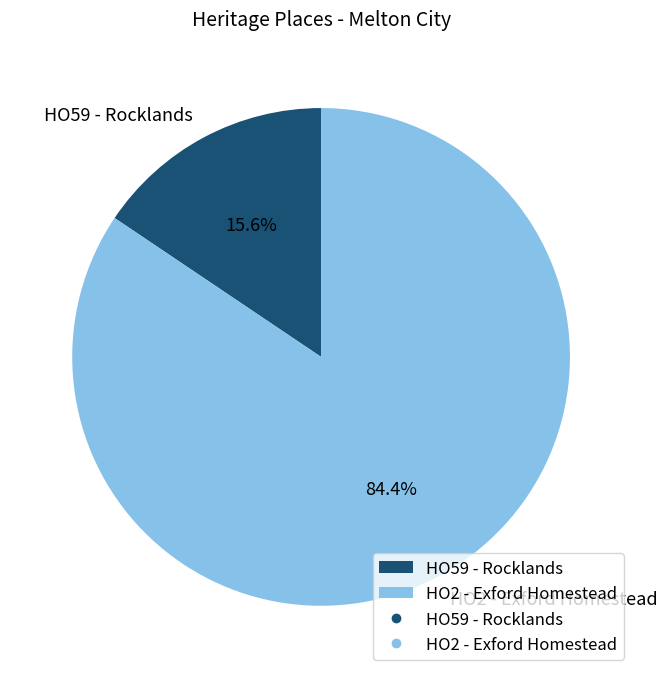

Which category has the biggest portion of the pie?

HO2 - Exford Homestead